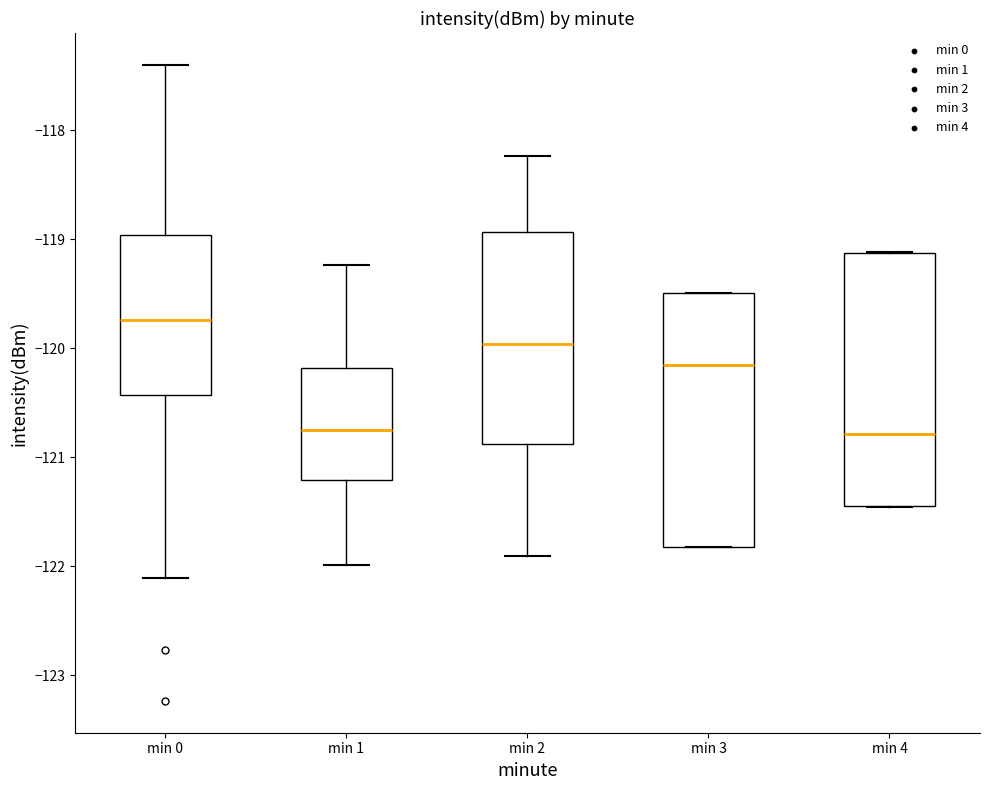

Reading left to right, transcribe this box plot: for each box, give where its median line is, the range the box spans, and where its two whiskers end, as read against the y-axis. The values are not printed on the chart, so give them approximately, as read against the axis.

min 0: median -119.7, box -120.4 to -119.0, whiskers -122.1 to -117.4
min 1: median -120.7, box -121.2 to -120.2, whiskers -122.0 to -119.2
min 2: median -120.0, box -120.9 to -118.9, whiskers -121.9 to -118.2
min 3: median -120.2, box -121.8 to -119.5, whiskers -121.8 to -119.5
min 4: median -120.8, box -121.4 to -119.1, whiskers -121.5 to -119.1